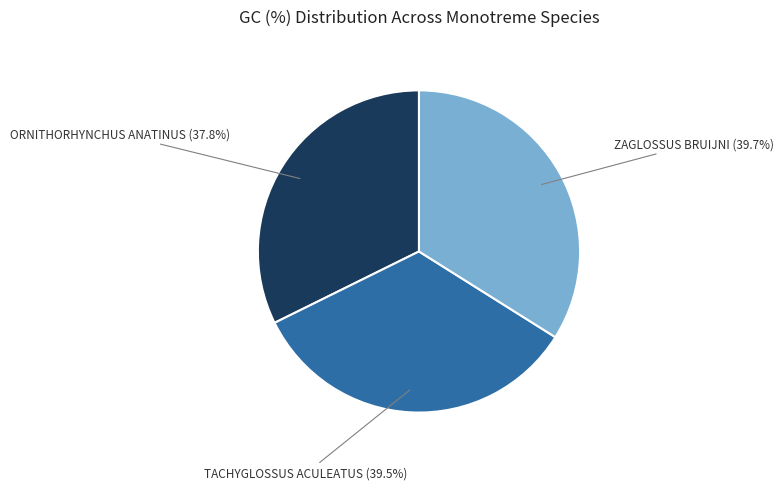

Which slice is the smallest?

Ornithorhynchus anatinus